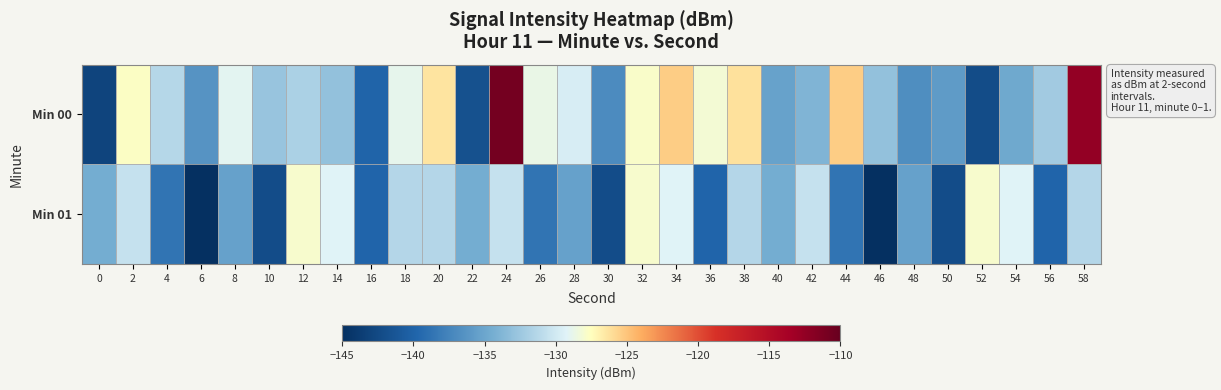

Reading left to right, extract all data points from this chart.

Min 00: 0=-143.0	2=-127.7	4=-131.3	6=-136.3	8=-129.0	10=-132.8	12=-131.8	14=-133.0	16=-139.9	18=-128.9	20=-126.4	22=-141.7	24=-110.8	26=-128.7	28=-129.6	30=-136.9	32=-127.8	34=-125.3	36=-128.2	38=-126.3	40=-135.3	42=-133.9	44=-125.4	46=-132.9	48=-136.8	50=-135.8	52=-142.2	54=-134.8	56=-132.2	58=-112.6
Min 01: 0=-134.4	2=-130.5	4=-138.7	6=-145.0	8=-135.3	10=-142.2	12=-127.9	14=-129.2	16=-139.8	18=-131.3	20=-131.3	22=-134.4	24=-130.5	26=-138.7	28=-135.3	30=-142.2	32=-127.9	34=-129.2	36=-139.8	38=-131.3	40=-134.4	42=-130.5	44=-138.7	46=-145.0	48=-135.3	50=-142.2	52=-127.9	54=-129.2	56=-139.8	58=-131.3